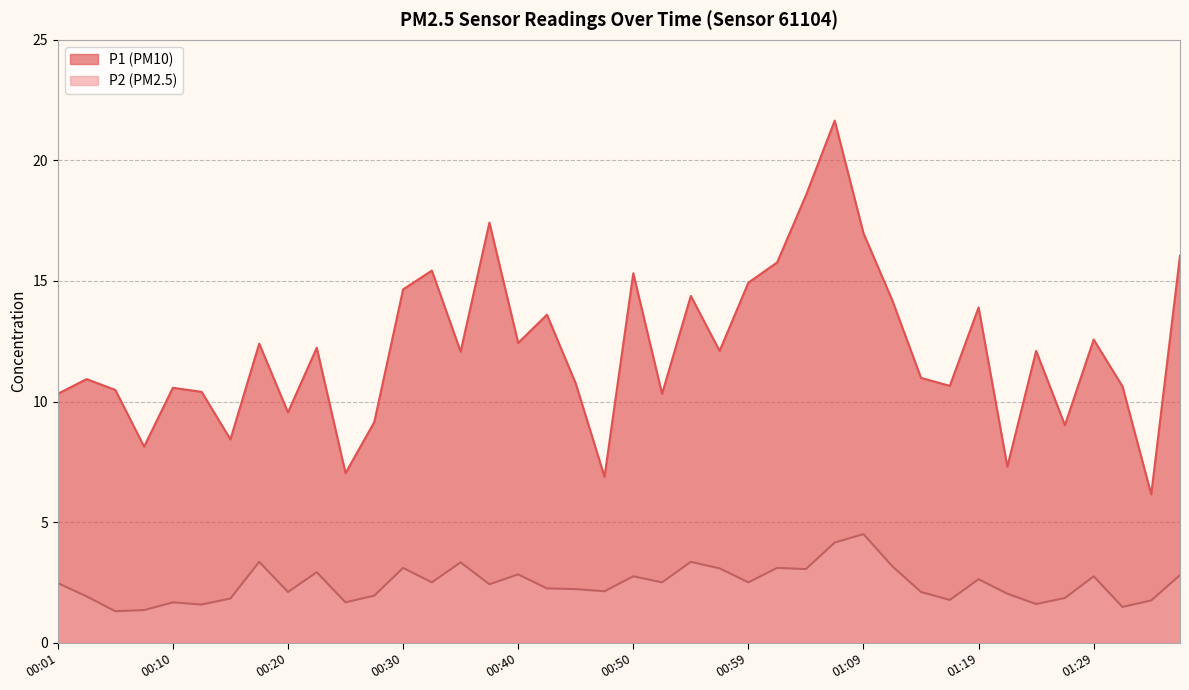

True or false: P2 has a value of 2.7 at 01:07.

False